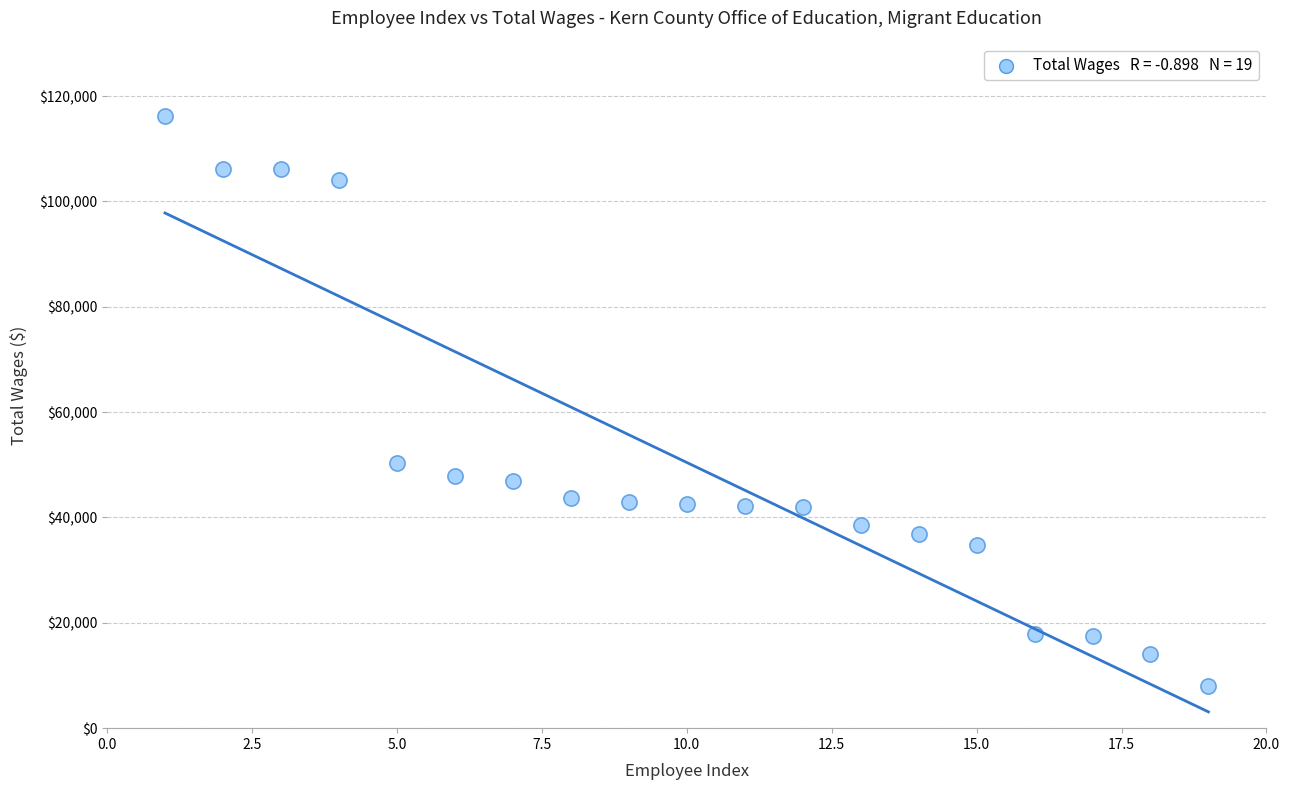

What Y value in the scatter plot is closest to 62134?

50322